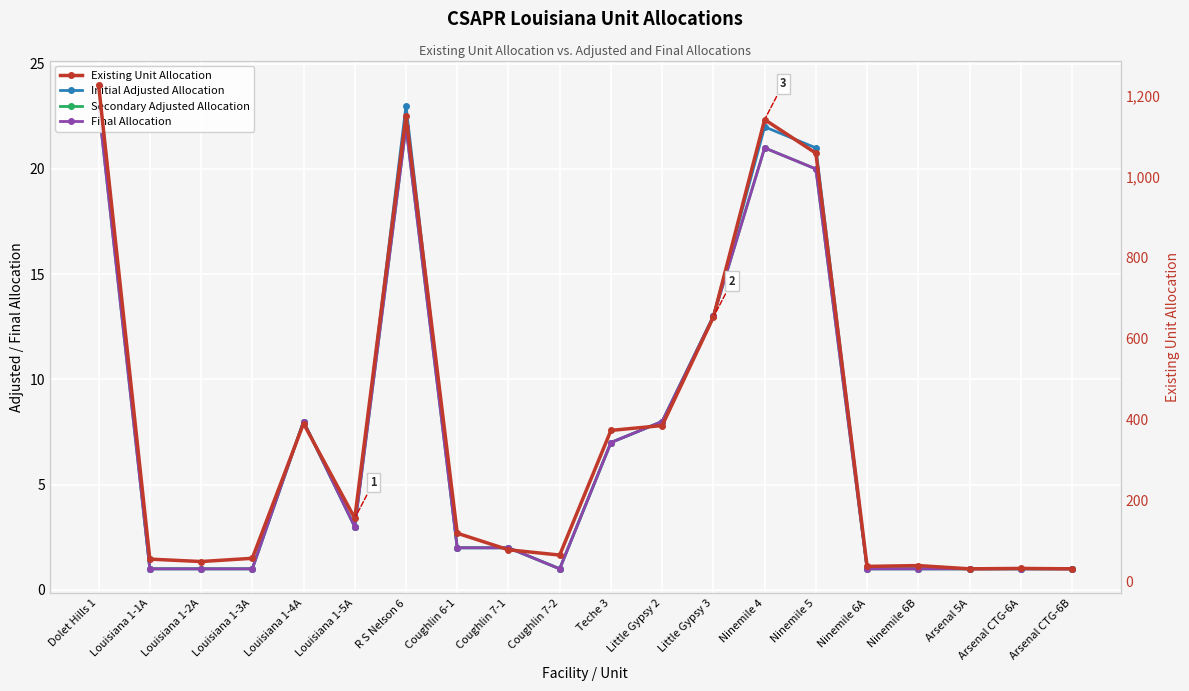

How many interior local valleys does the Secondary Adjusted Allocation series have?

2